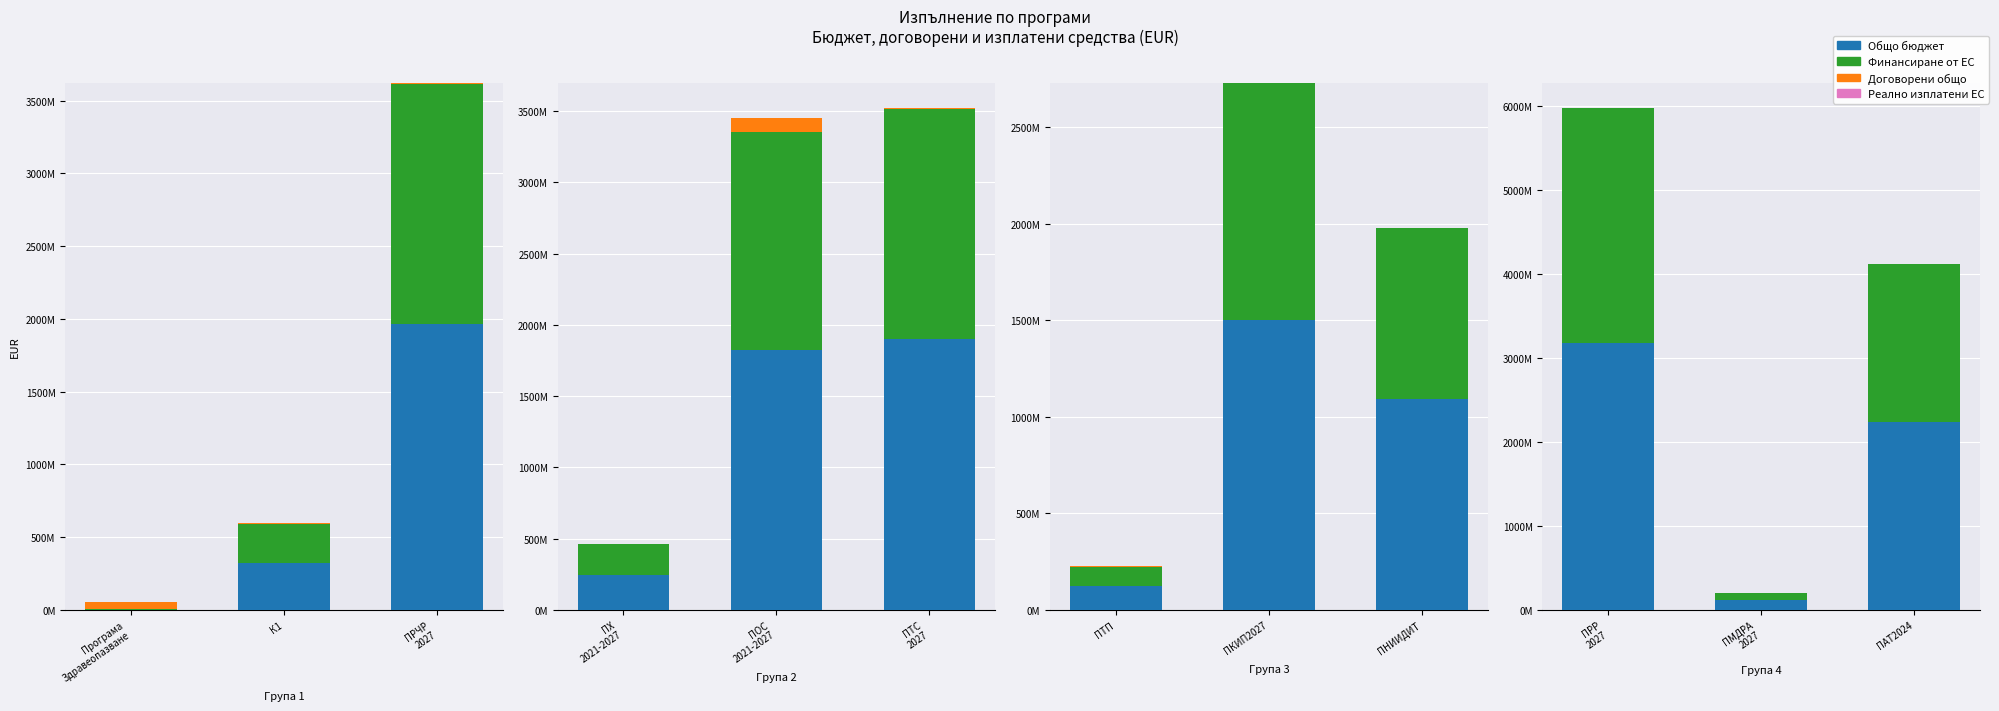

How many series are shown in this chart?

4